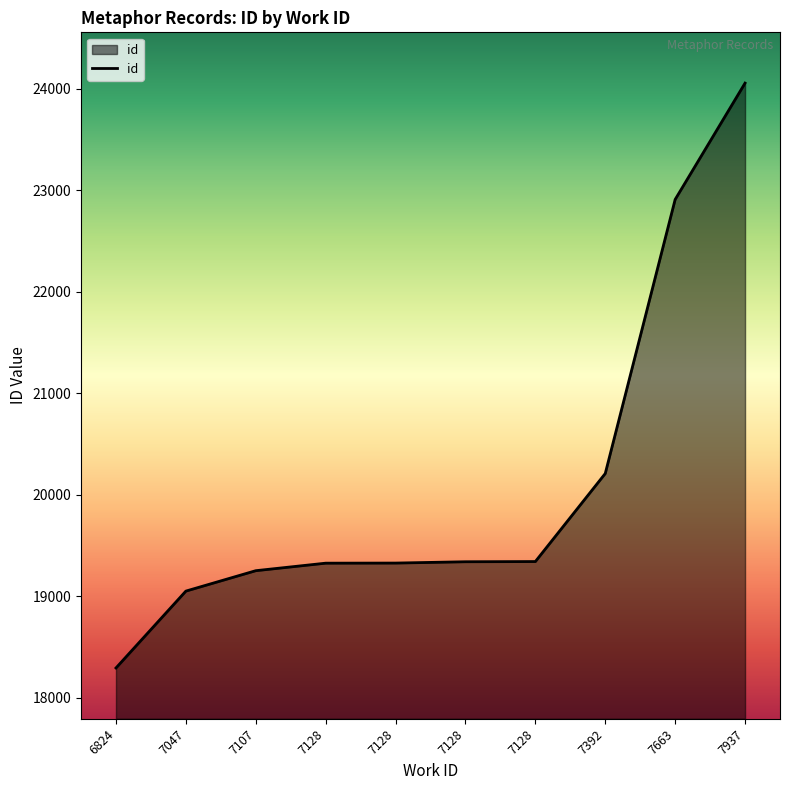

Reading right to left, list all the values displayed in this chart.

24054	22908	20209	19342	19340	19327	19326	19252	19051	18294